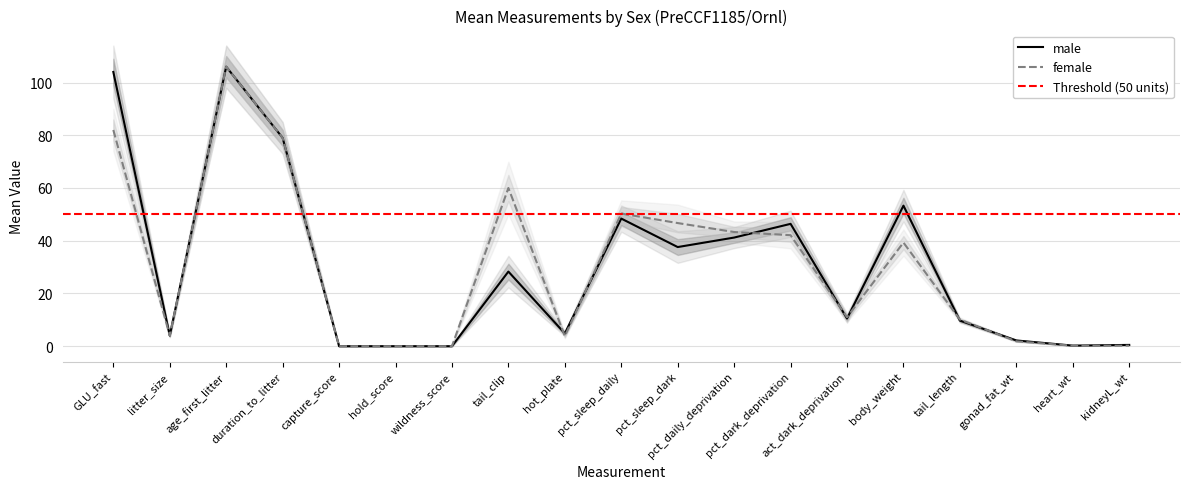

What is the total value across all series at body_weight?

92.6